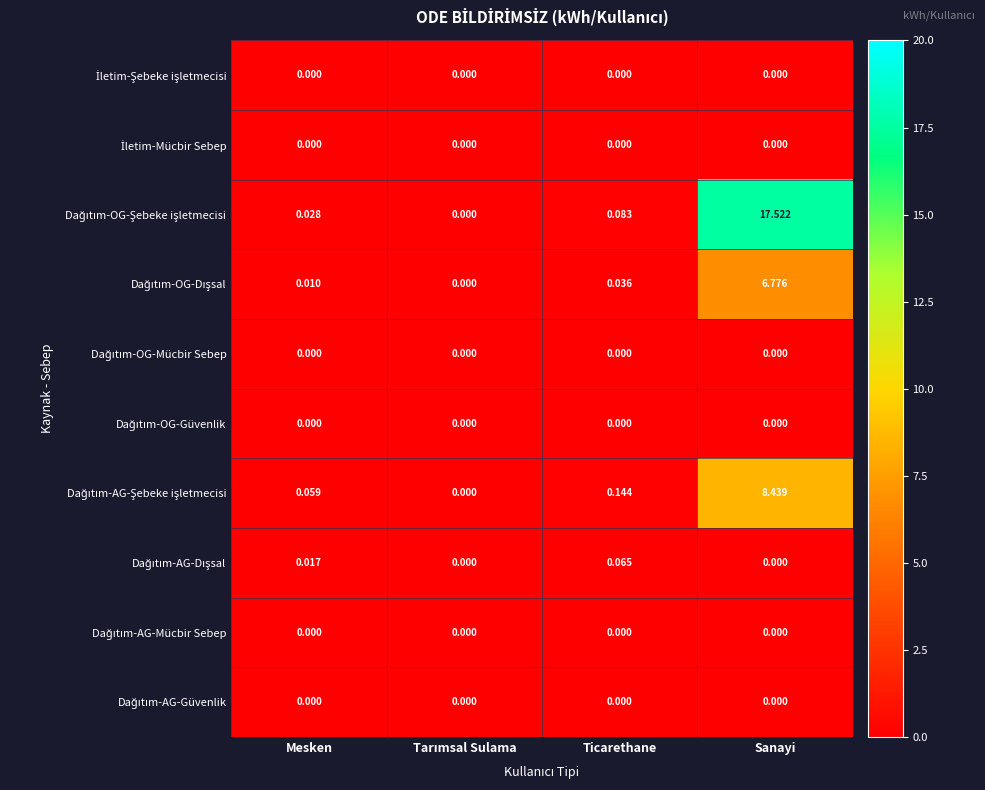

At which category is the sum across all series the highest?

Sanayi